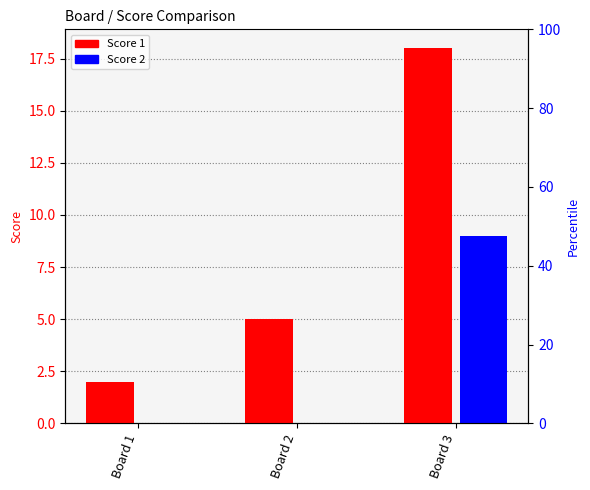

At which label does Score 1 reach its peak?

Board 3